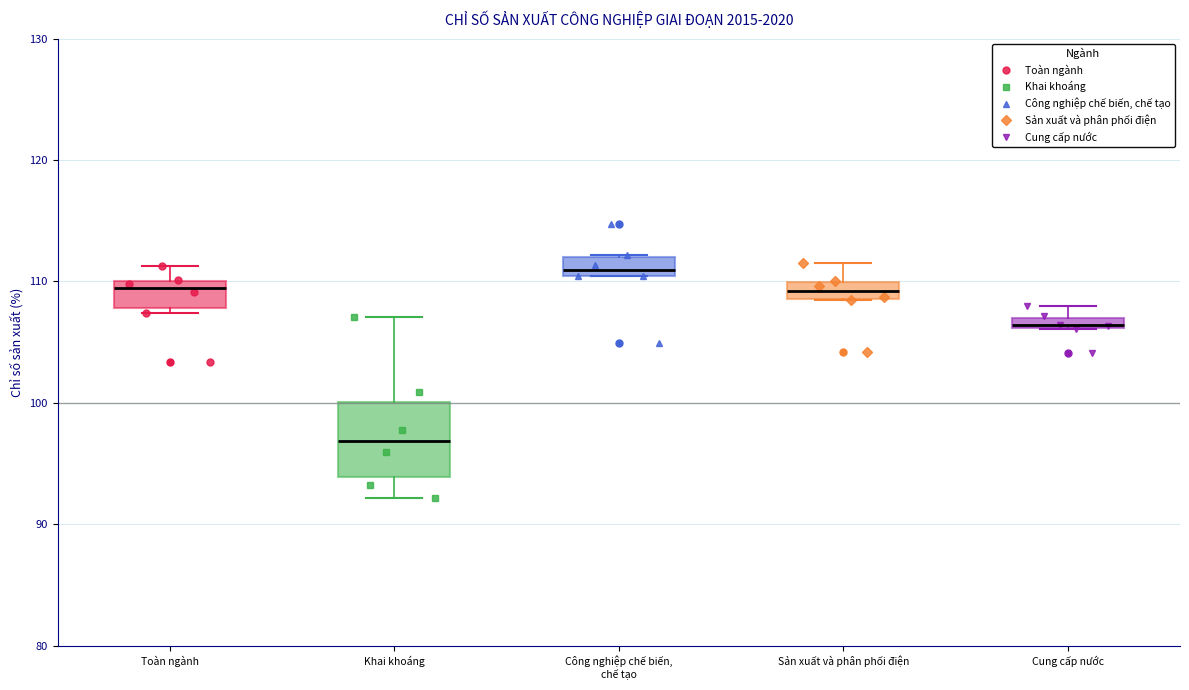

Which box has the highest median line?

Công nghiệp chế biến, chế tạo